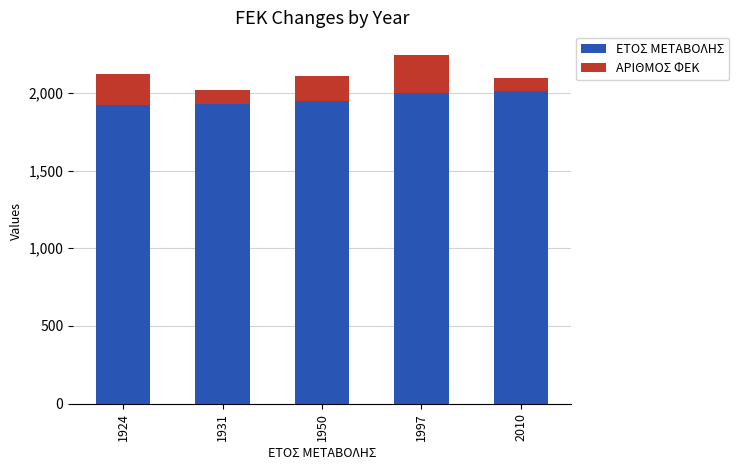

What is the sum of all ΕΤΟΣ ΜΕΤΑΒΟΛΗΣ values?

9812